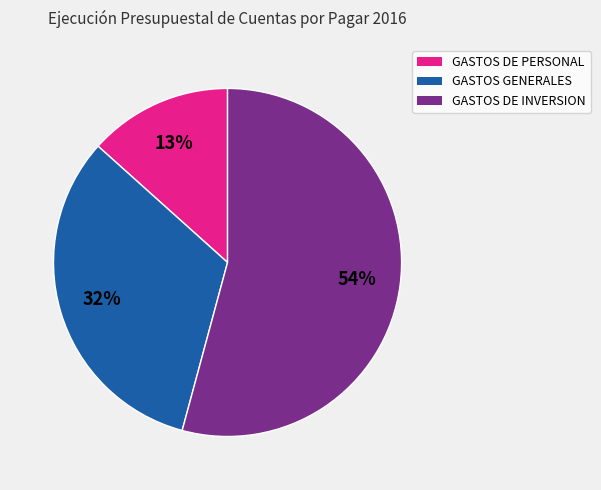

To the nearest percent, what percentage of the pie is GASTOS GENERALES?

32%